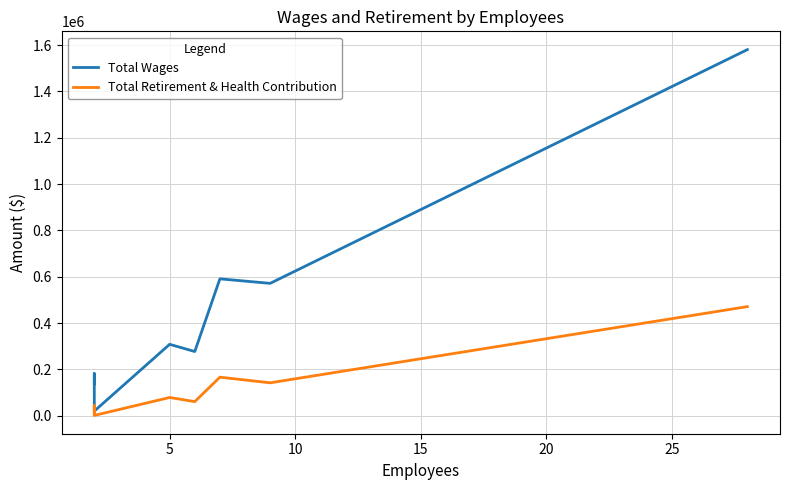

What is the difference between the Total Retirement & Health Contribution values at 30 and 15?

63364